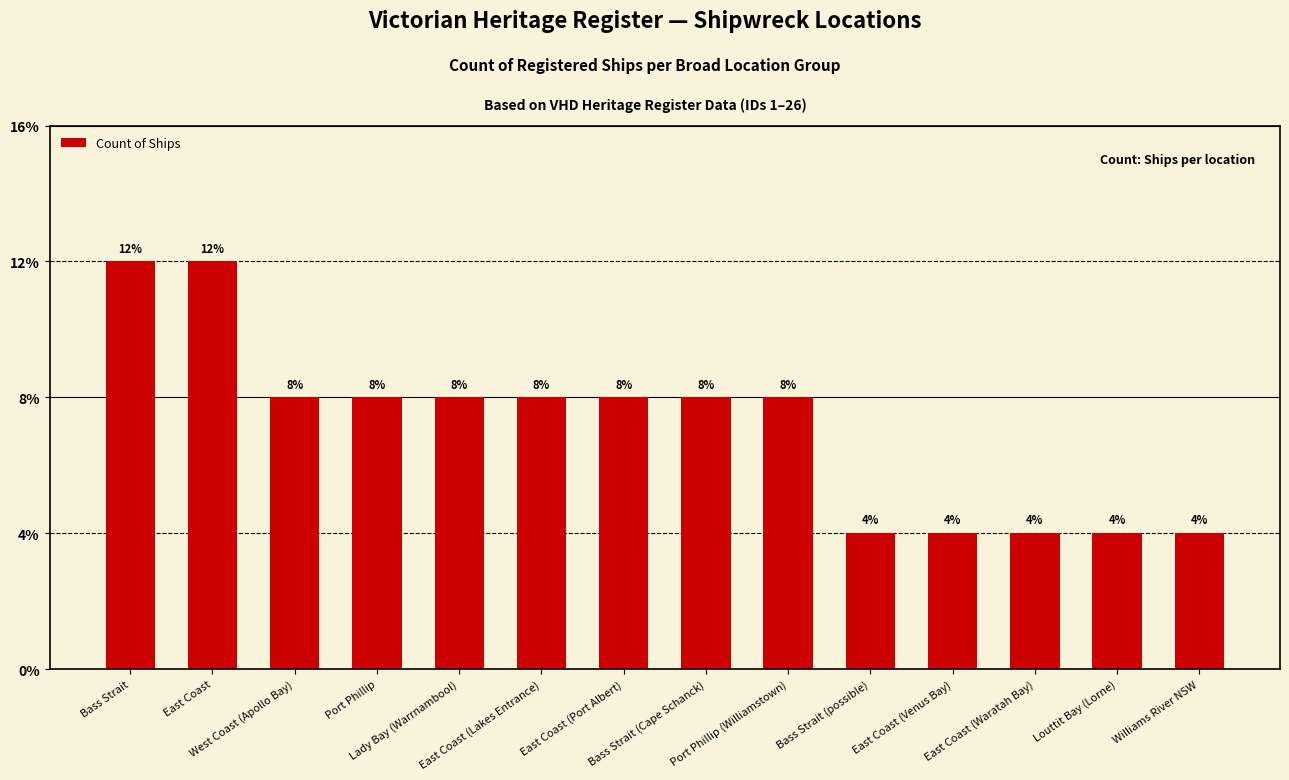

Reading right to left, extract all data points from this chart.

Williams River NSW=1	Louttit Bay (Lorne)=1	East Coast (Waratah Bay)=1	East Coast (Venus Bay)=1	Bass Strait (possible)=1	Port Phillip (Williamstown)=2	Bass Strait (Cape Schanck)=2	East Coast (Port Albert)=2	East Coast (Lakes Entrance)=2	Lady Bay (Warrnambool)=2	Port Phillip=2	West Coast (Apollo Bay)=2	East Coast=3	Bass Strait=3